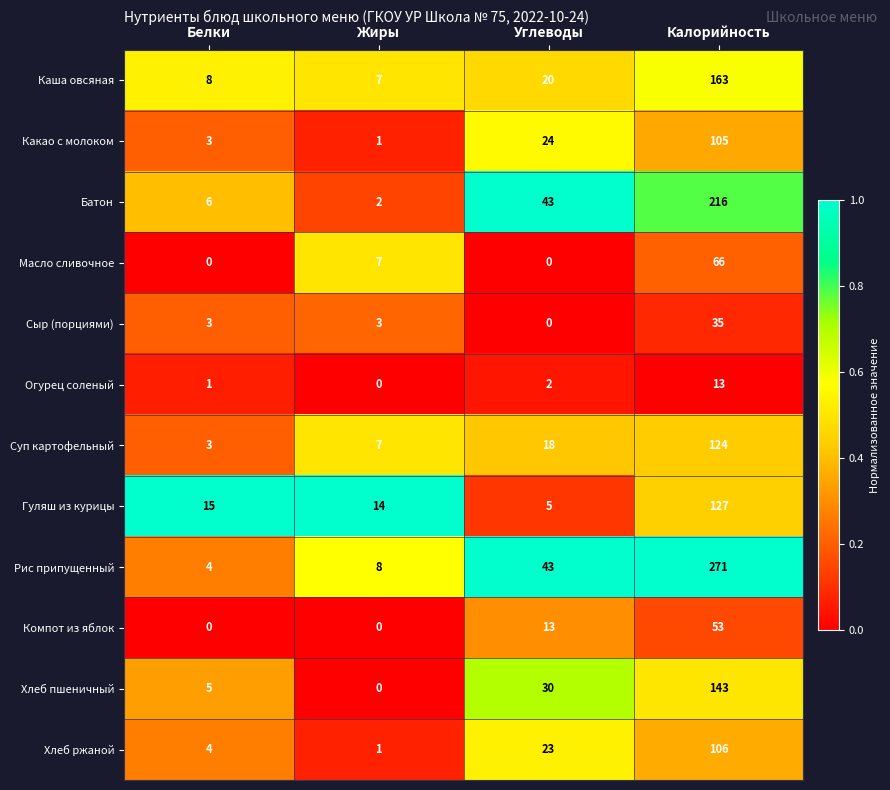

The Батон series shows 6 at Белки. True or false?

True